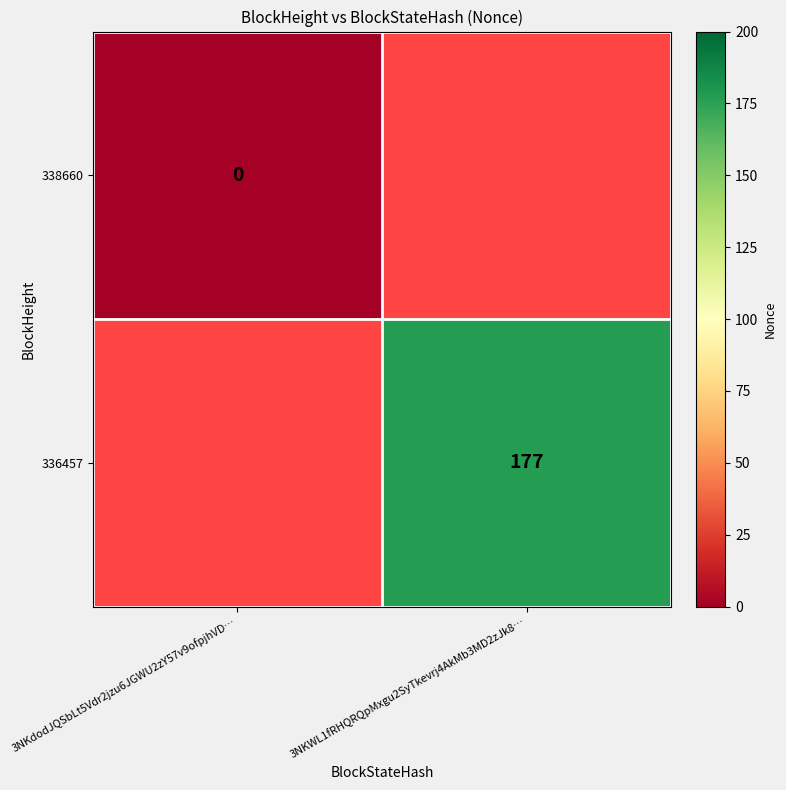

At which category does the chart reach its minimum across all series?

3NKdodJQSbLt5Vdr2jzu6JGWU2zY57v9ofpjhVD…